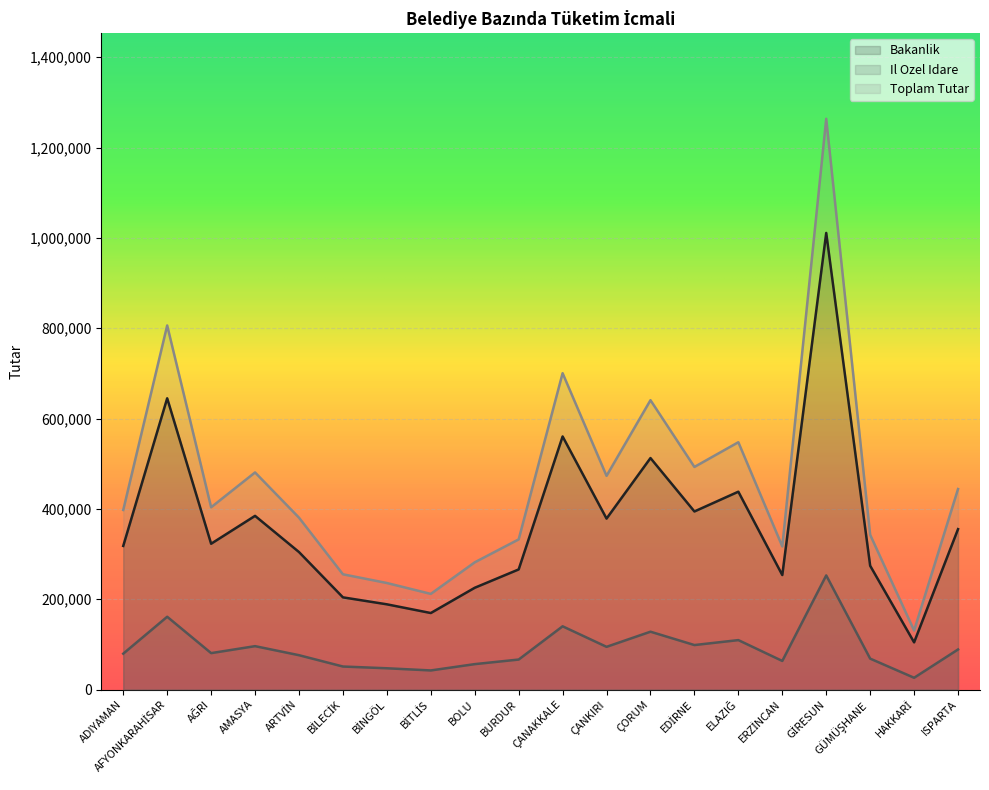

What is the total value across all series at ELAZIĞ?

1095282.5